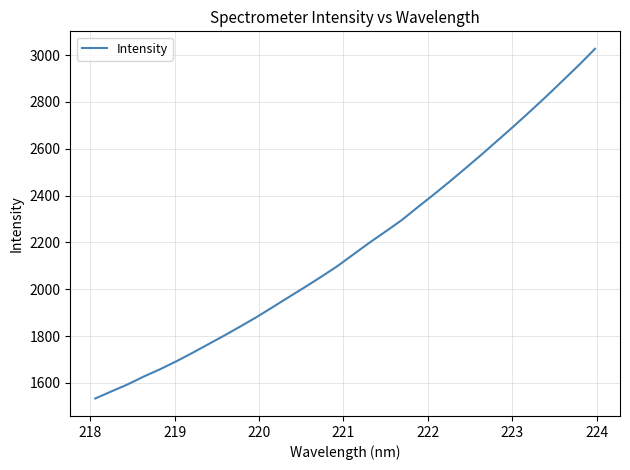

What is the difference between the maximum and minimum values?

1493.3